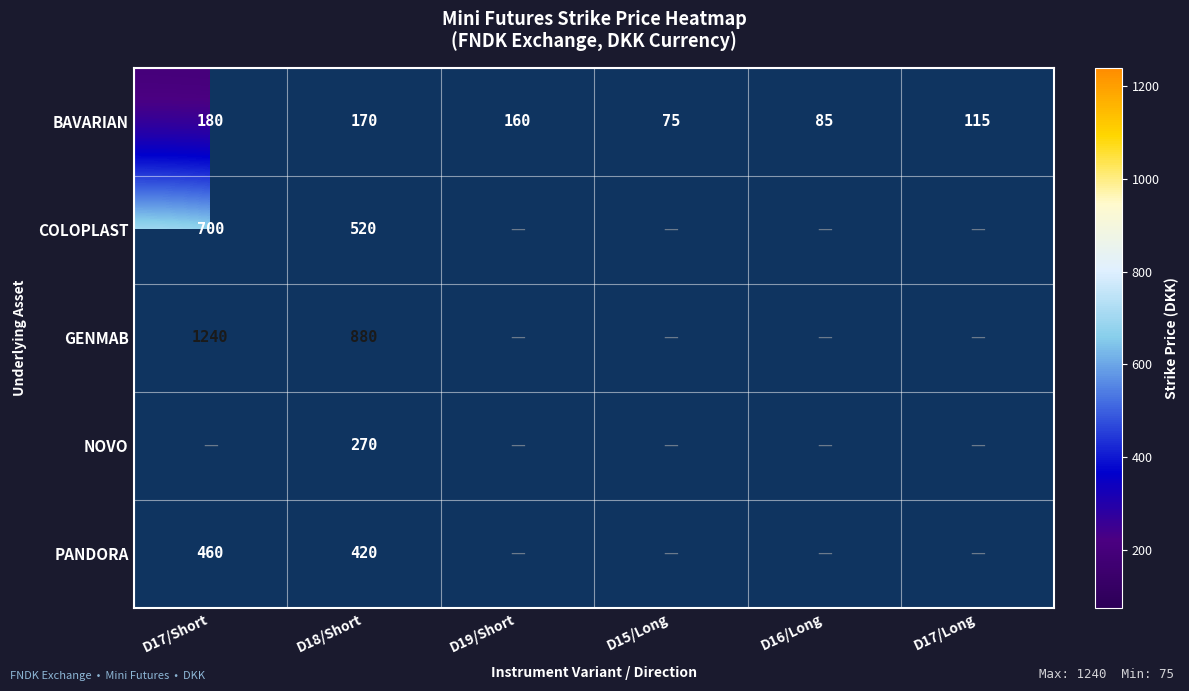

List the labels in order of BAVARIAN value, smallest first.

D15/Long, D16/Long, D17/Long, D19/Short, D18/Short, D17/Short